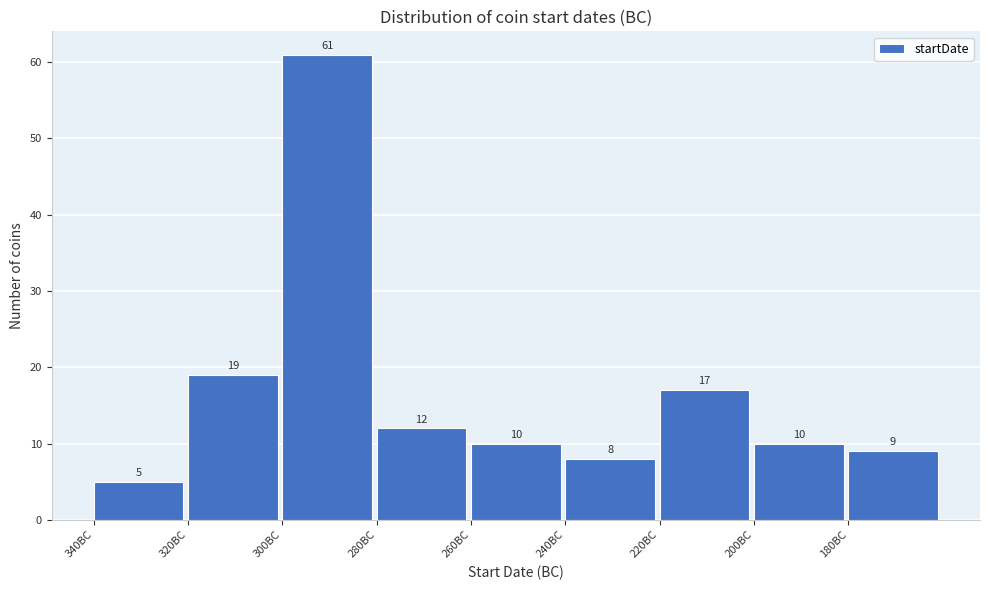

Reading left to right, list all the values displayed in this chart.

340BC=5	320BC=19	300BC=61	280BC=12	260BC=10	240BC=8	220BC=17	200BC=10	180BC=9